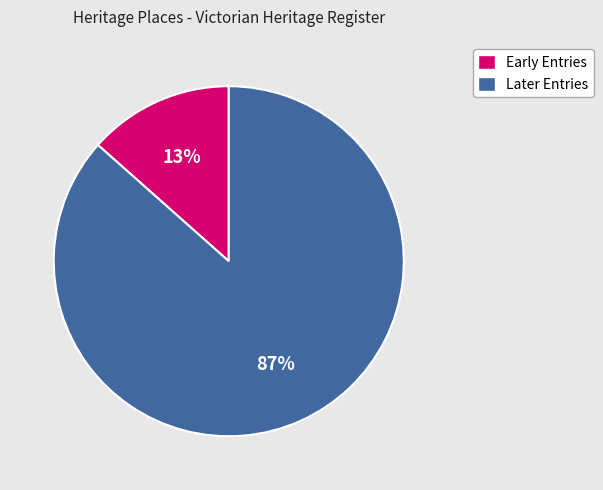

Is there any slice that represents more than half of the pie?

Yes